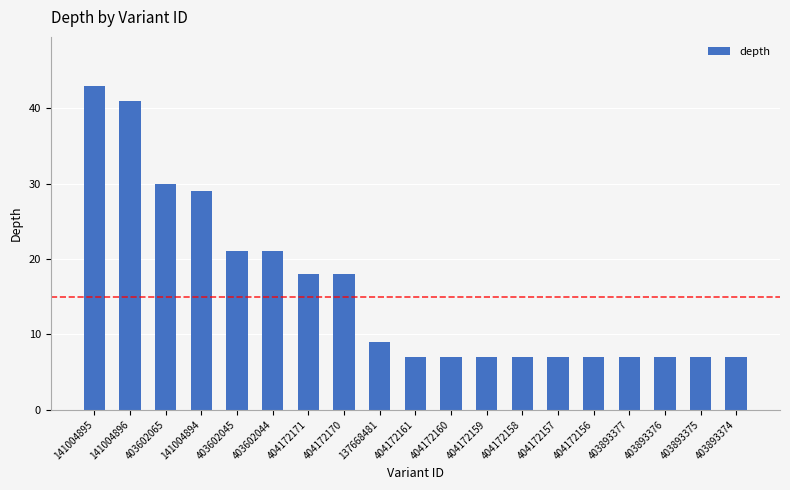

What is the difference between the second highest and second lowest values?

34